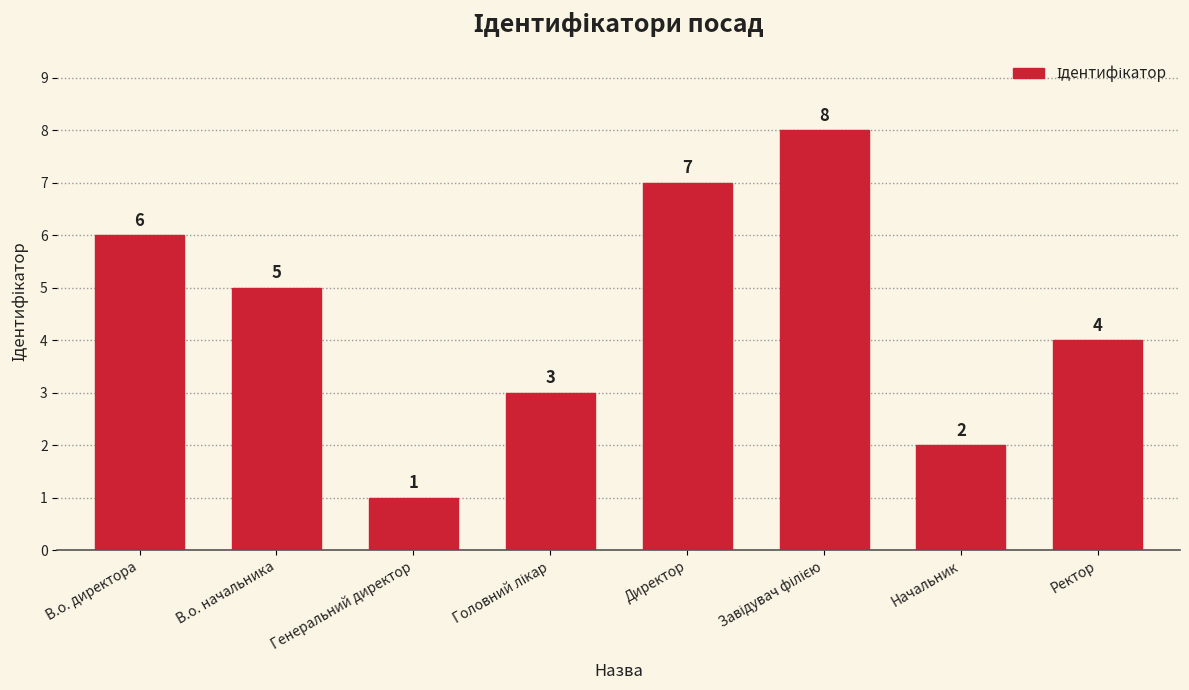

How many values are below 5?

4